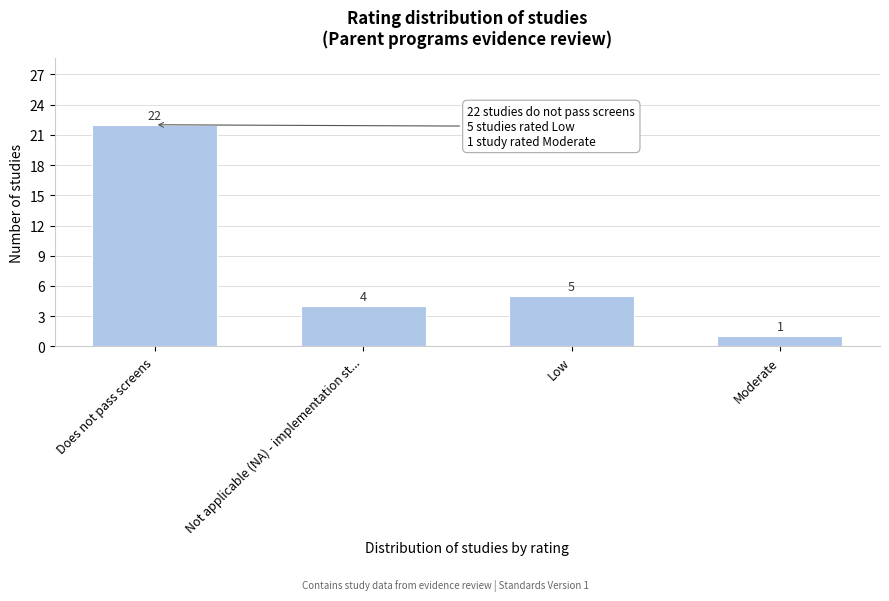

Reading left to right, list all the values displayed in this chart.

22	4	5	1